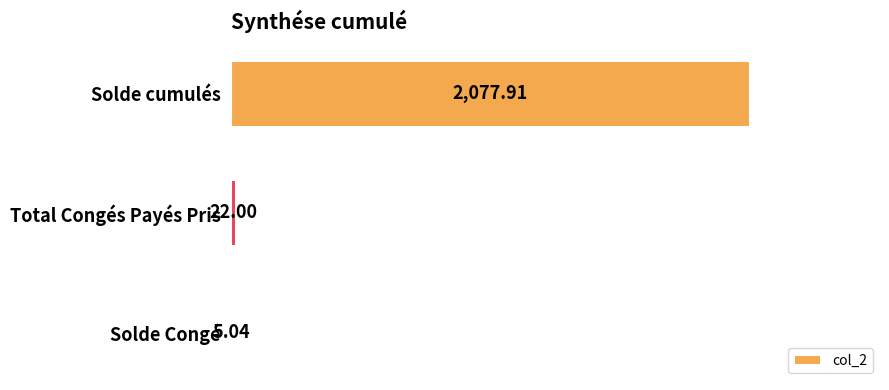

Which has a higher value, Solde Congé or Total Congés Payés Pris?

Total Congés Payés Pris